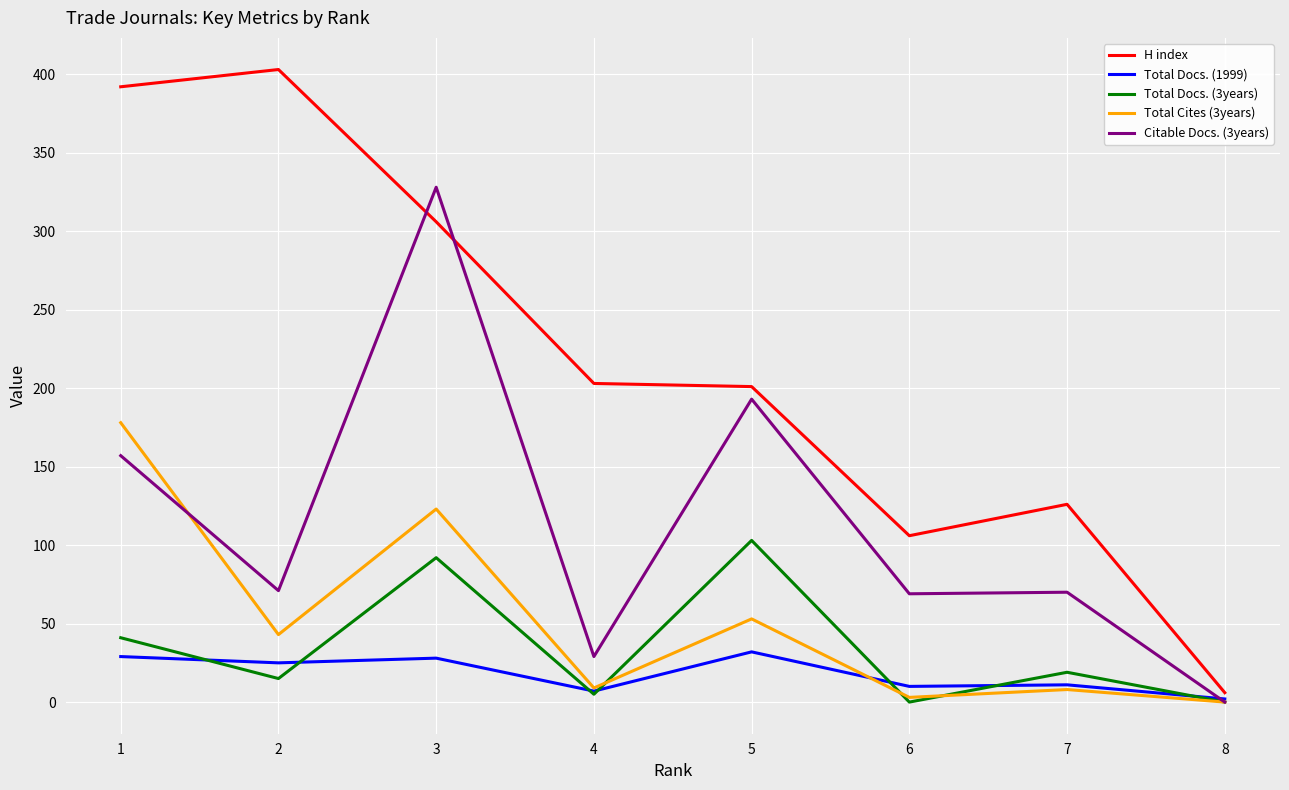

How many intersections are there between Citable Docs. (3years) and Total Docs. (1999)?

1